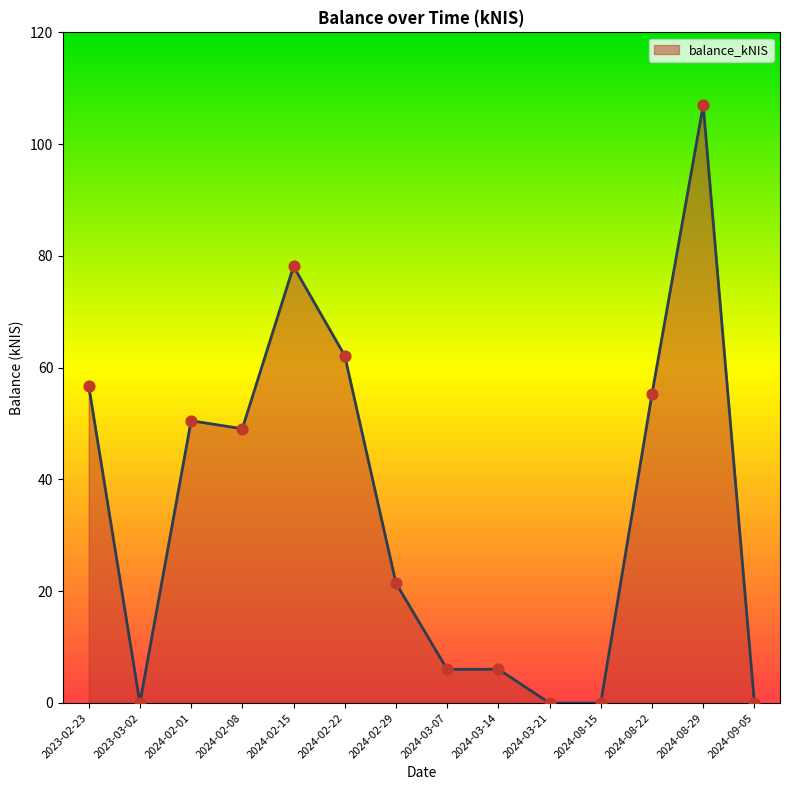

Which has a higher value, 2024-03-07 or 2024-02-01?

2024-02-01